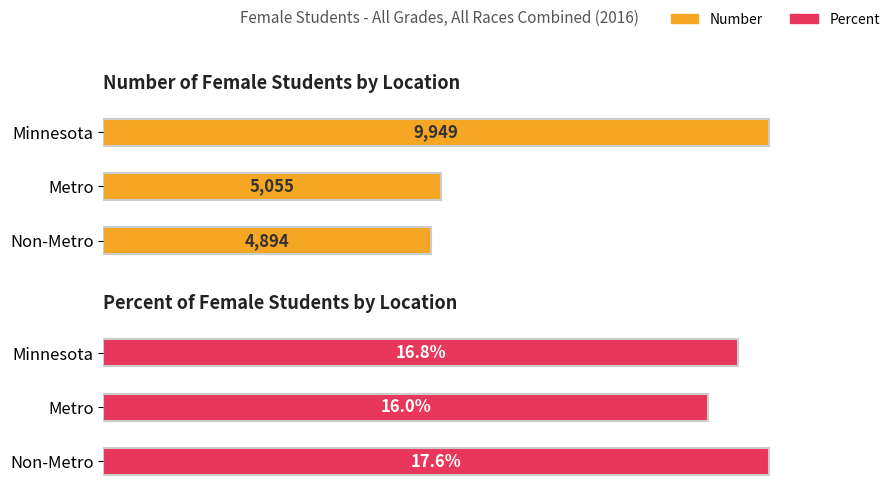

What is the value of the Percent bar at the 2nd from the left?

16.0